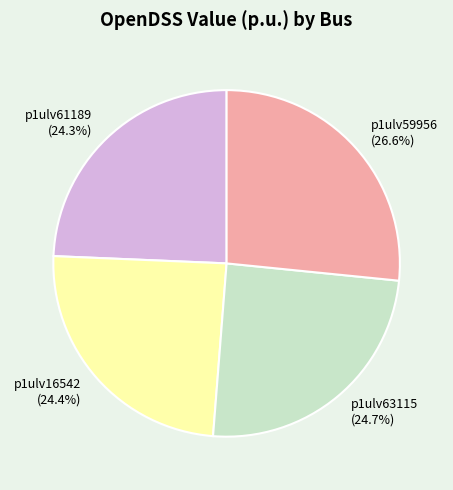

Is there a majority slice in this chart?

No